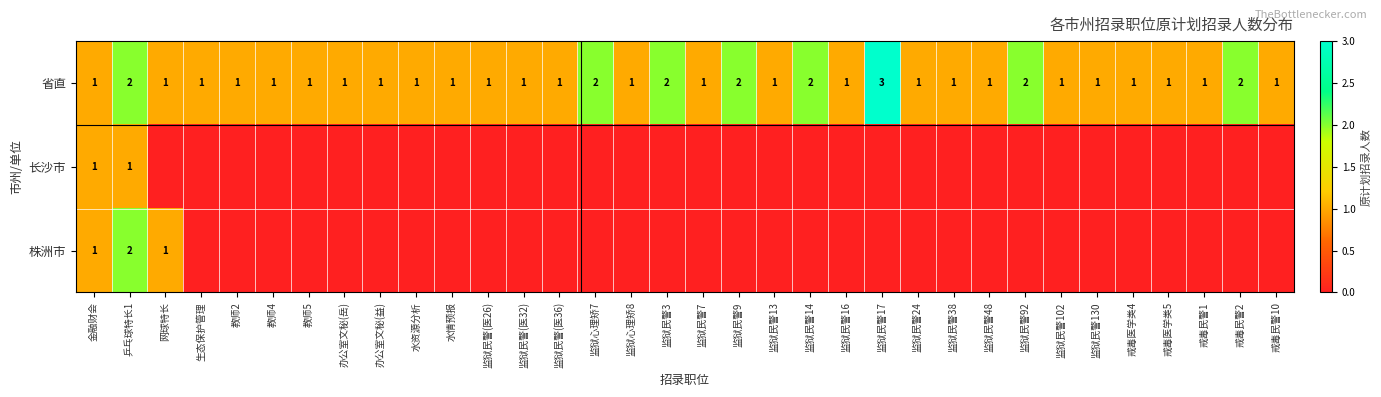

Is it true that 省直 equals 2 at 监狱民警7?

False